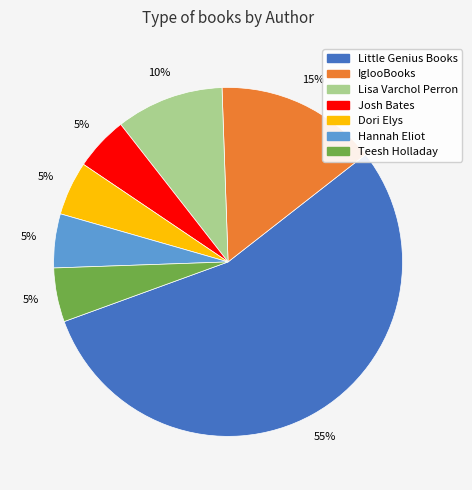

Is there any slice that represents more than half of the pie?

Yes